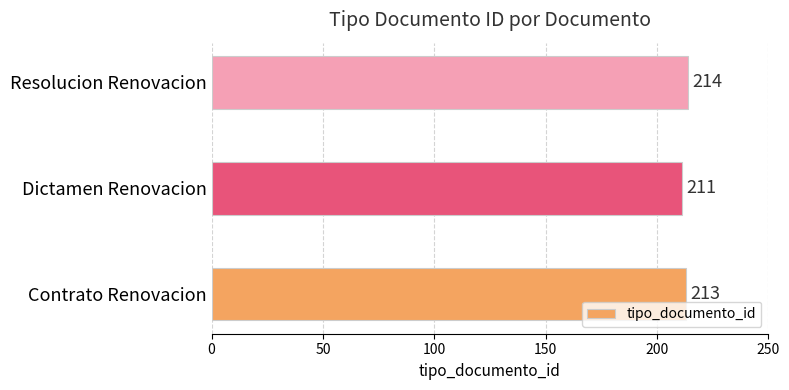

Between Resolucion Renovacion and Contrato Renovacion, which is larger?

Resolucion Renovacion